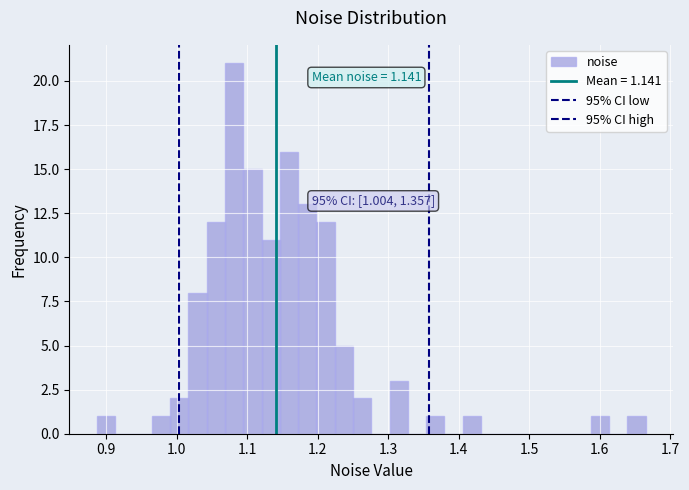

Read against the x-axis, roughly where is the centre of the tallest bar?

1.08